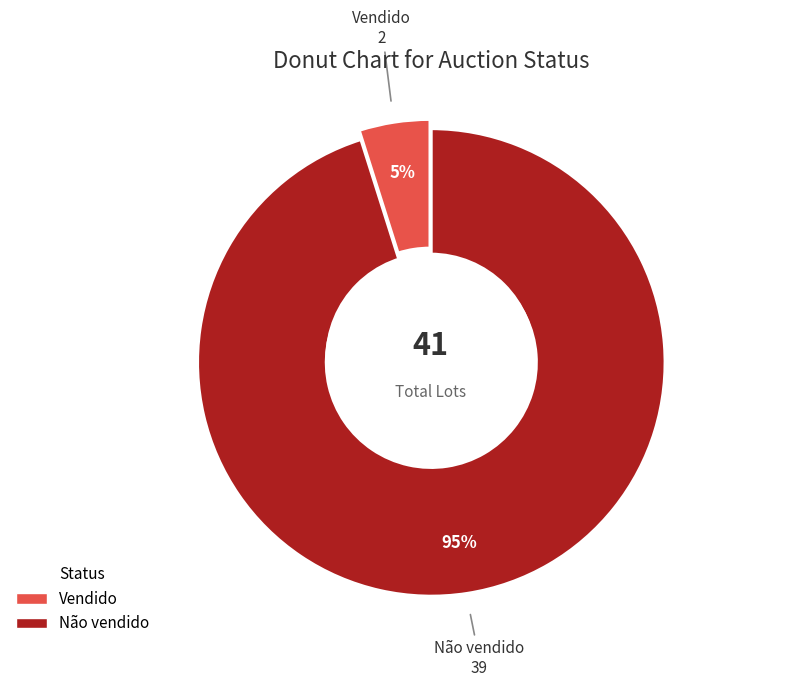

Is it true that Vendido is 5% of the pie?

True